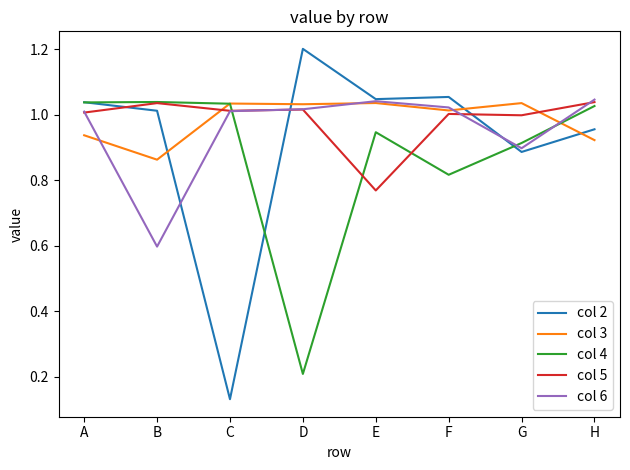

Which series changed the most between A and B?

col 6